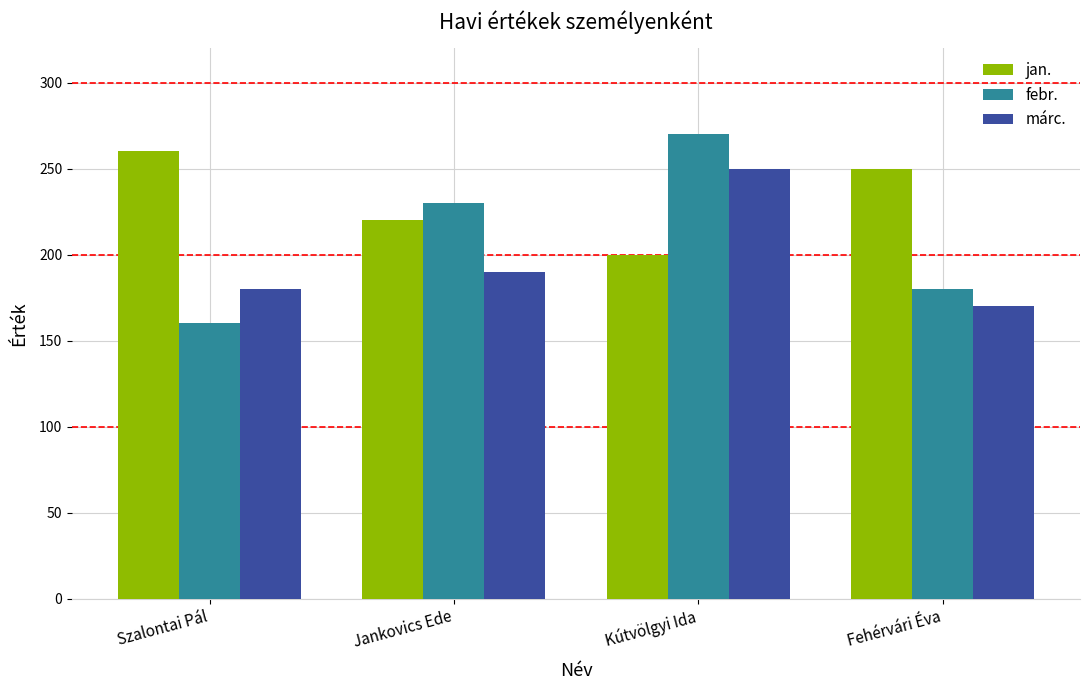

What is the label of the 1st bar from the right?

Fehérvári Éva